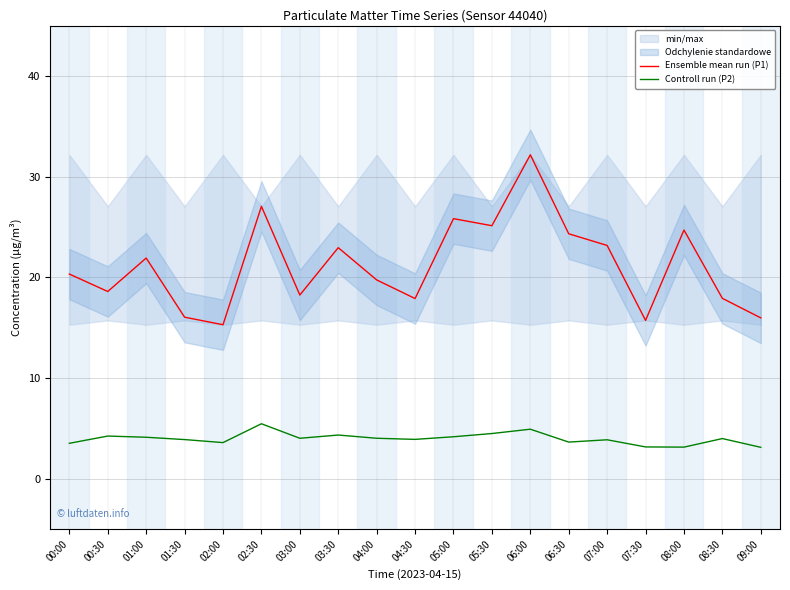

Reading right to left, list all the values displayed in this chart.

Ensemble mean run (P1): 16.0	17.9	24.7	15.7	23.2	24.3	32.2	25.1	25.8	17.9	19.8	22.9	18.2	27.1	15.3	16.1	21.9	18.6	20.3
Controll run (P2): 3.1	4.0	3.1	3.2	3.9	3.6	4.9	4.5	4.2	3.9	4.0	4.3	4.0	5.5	3.6	3.9	4.1	4.2	3.5